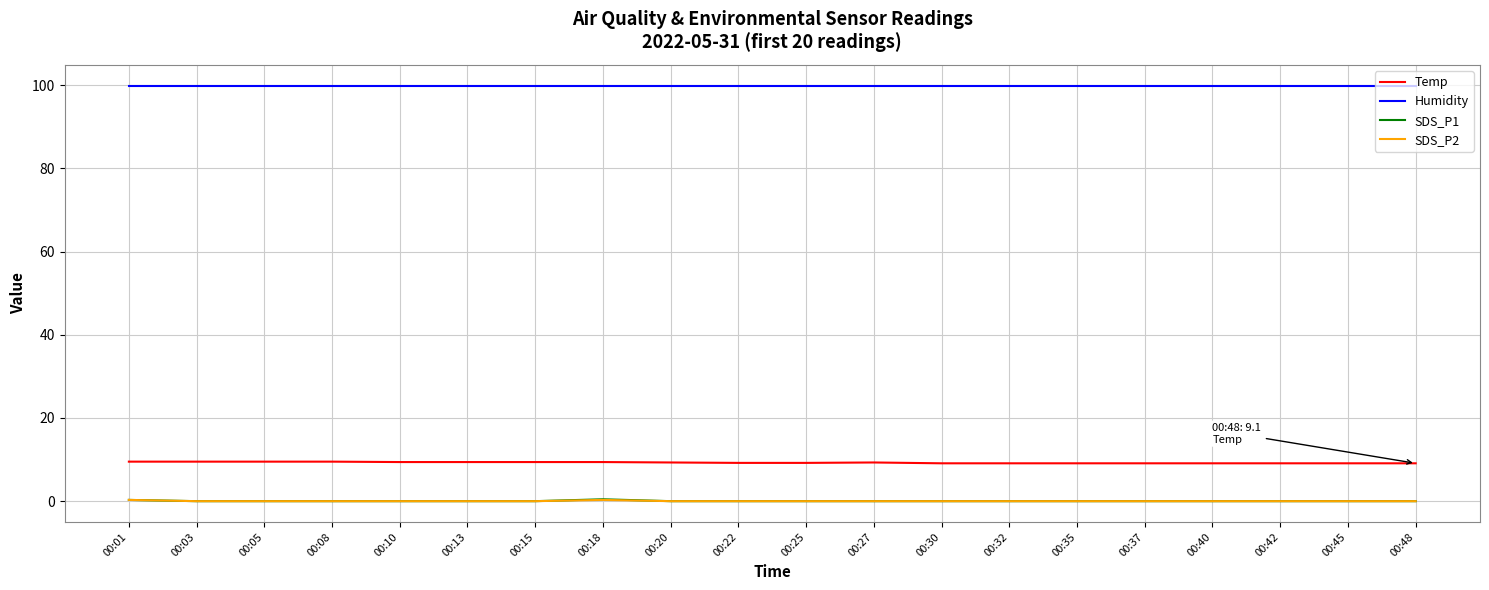

True or false: Humidity and SDS_P2 intersect in this chart.

False